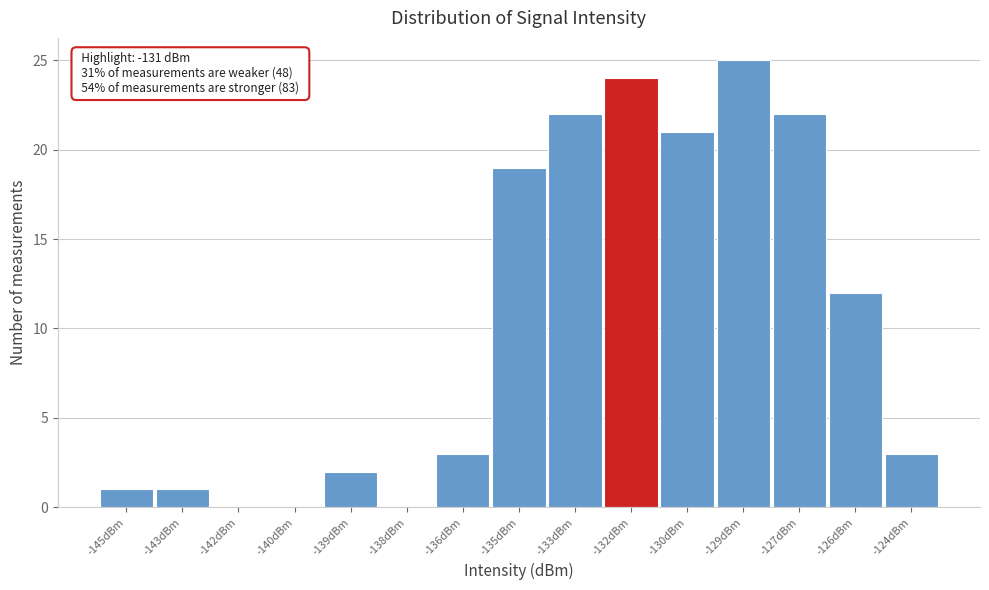

Reading right to left, transcribe all the data shown in this chart.

-124dBm=3	-126dBm=12	-127dBm=22	-129dBm=25	-130dBm=21	-132dBm=24	-133dBm=22	-135dBm=19	-136dBm=3	-138dBm=0	-139dBm=2	-140dBm=0	-142dBm=0	-143dBm=1	-145dBm=1